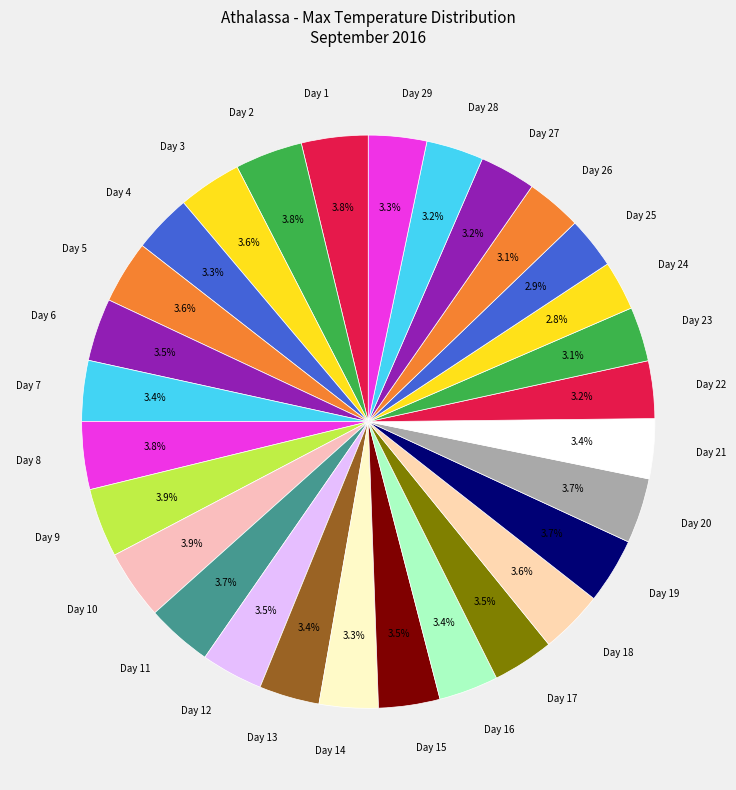

Is there any slice that represents more than half of the pie?

No